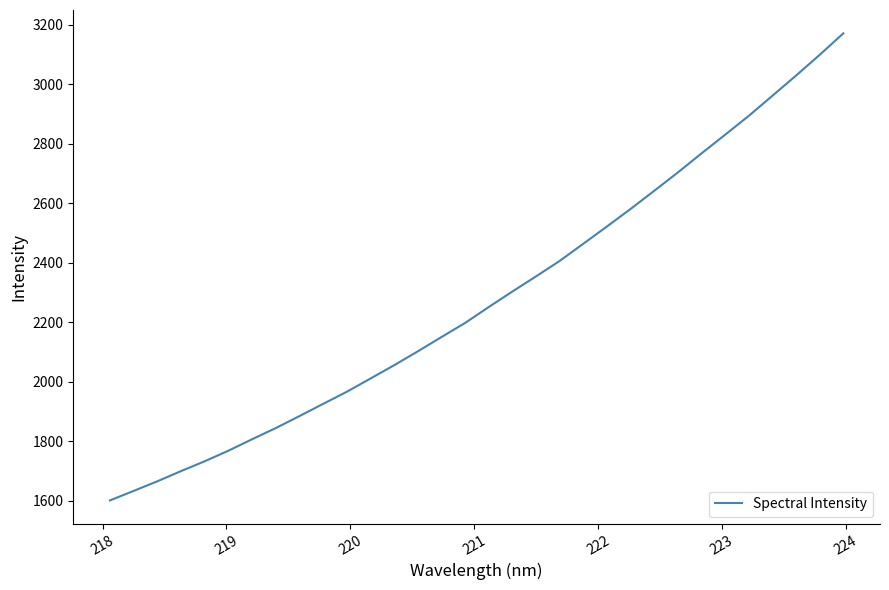

What is the greatest value displayed?

3171.2